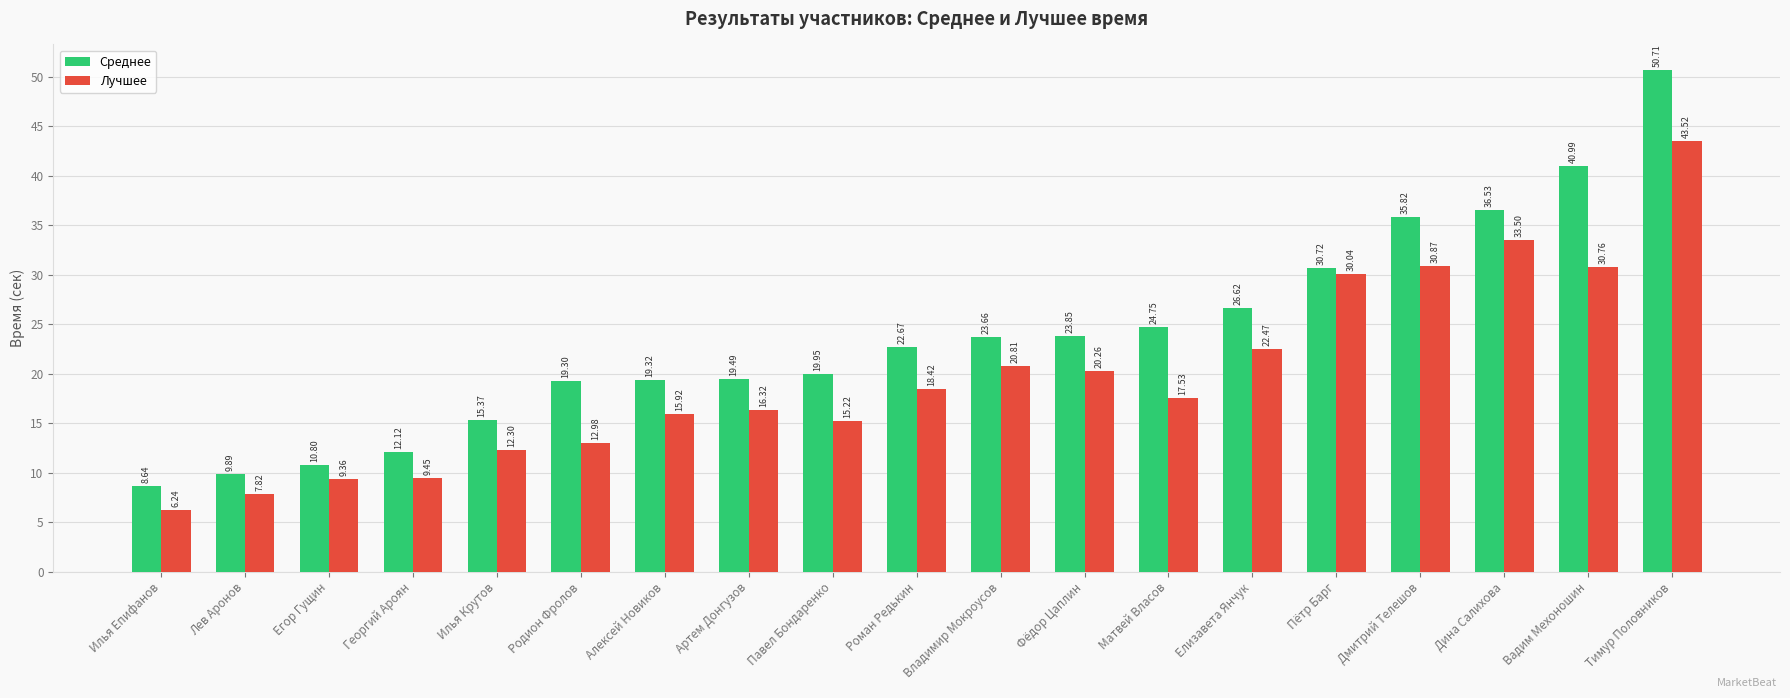

What is the label of the 10th bar from the right?

Роман Редькин